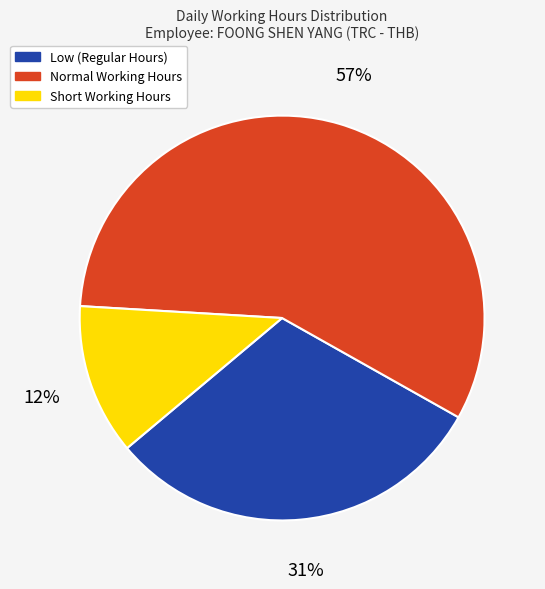

Do Low (Regular Hours) and Short Working Hours together represent more than half of the pie?

No